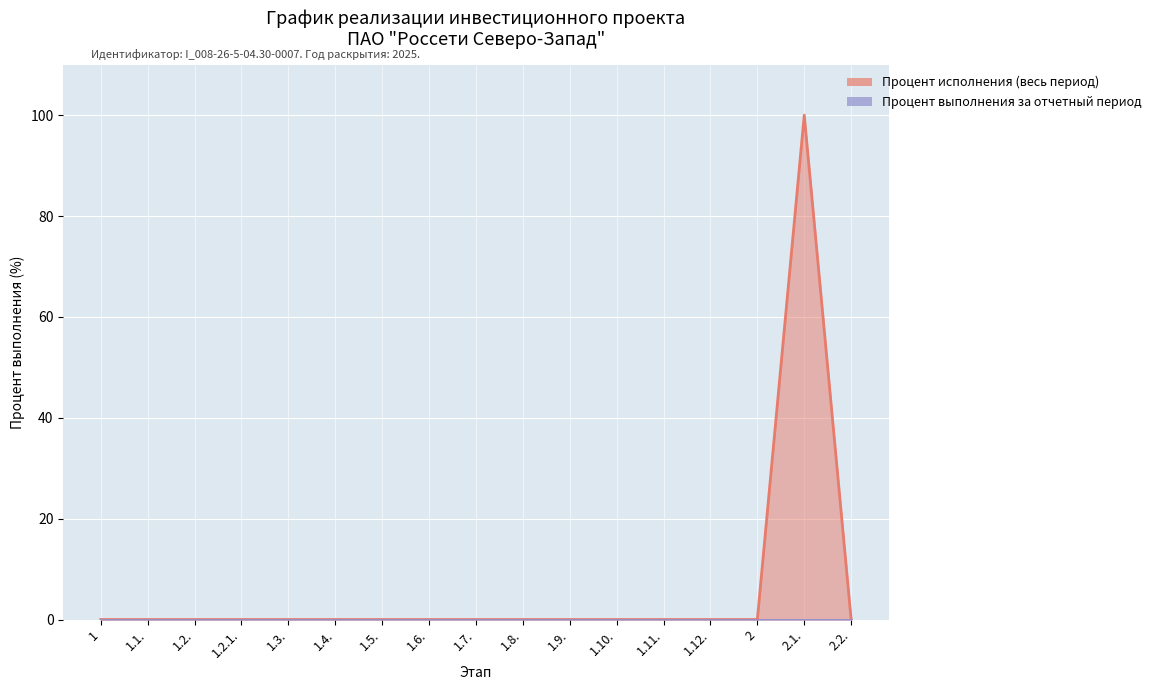

How many positive values are there?

1